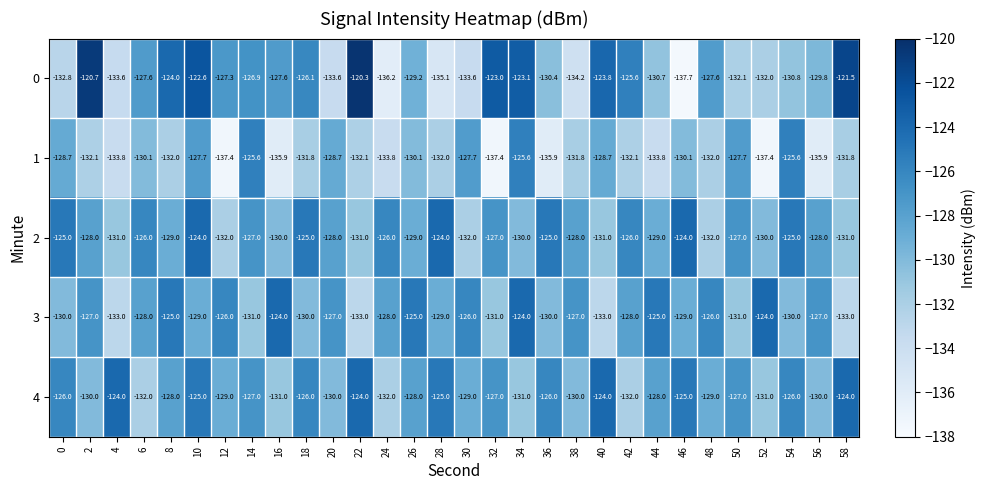

What value does the 1 series have at 58?

-131.8